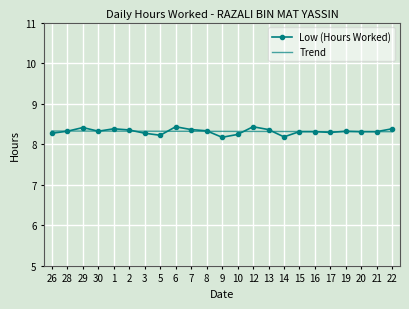

What position from the right is 14?

8